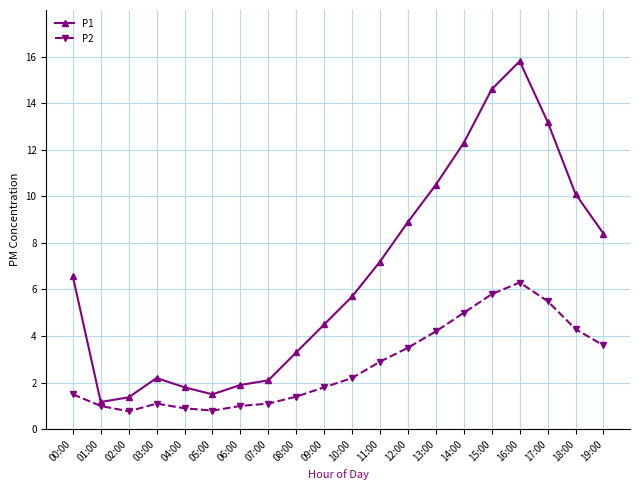

What is the difference between the P2 values at 02:00 and 08:00?

0.6